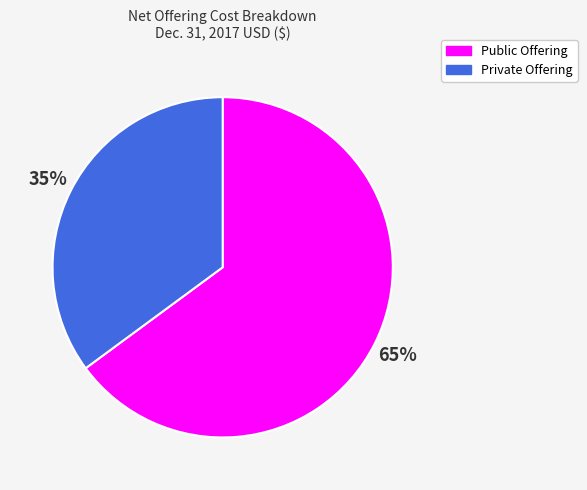

Does any single category account for the majority?

Yes